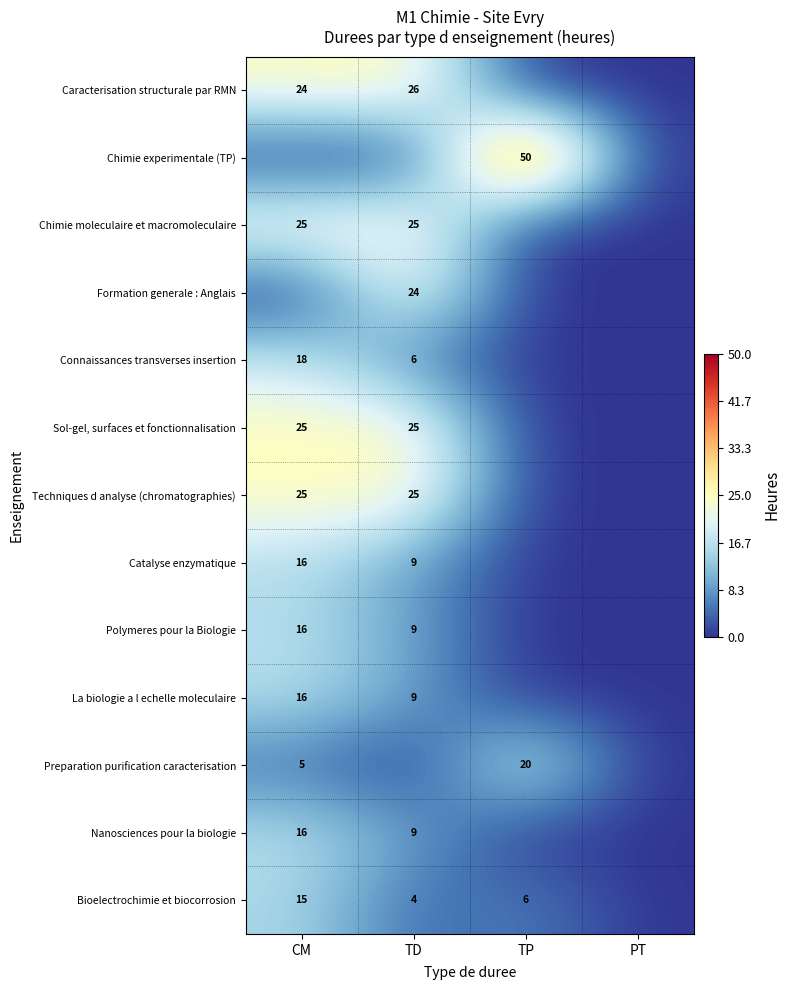

The Preparation purification caracterisation series shows 28 at TP. True or false?

False